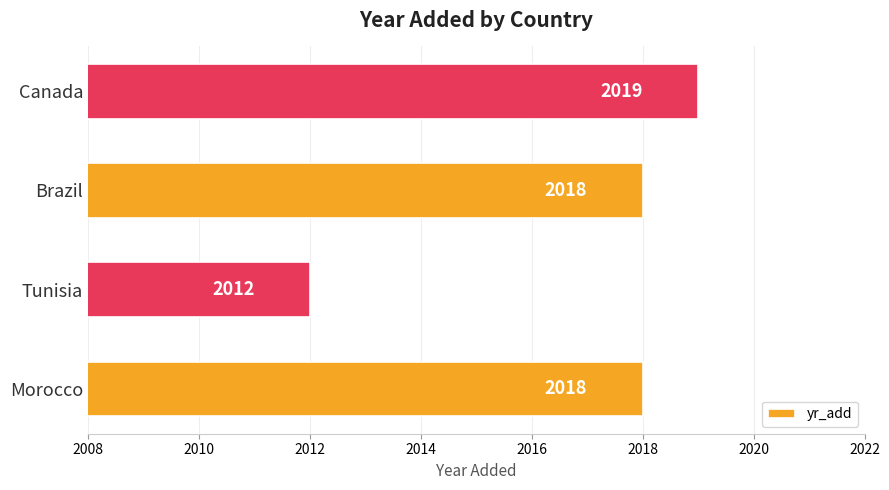

What value does the data have at Tunisia?

2012